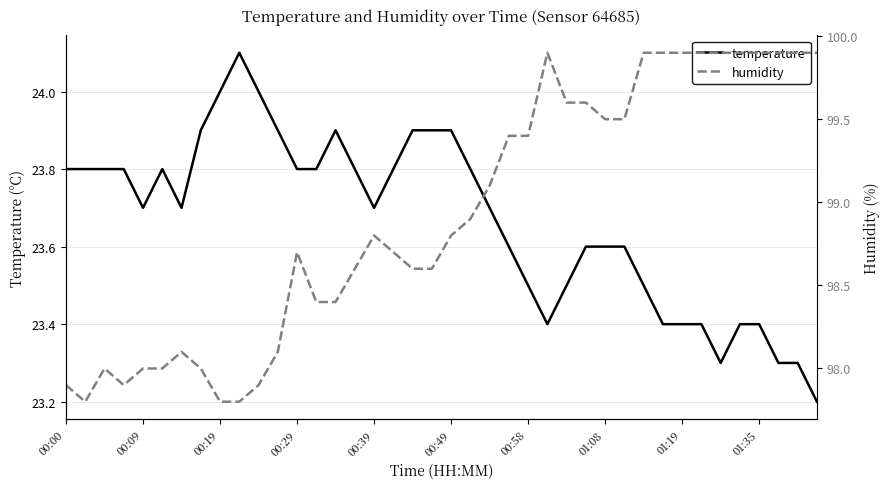

What is the sum of all temperature values?

946.7